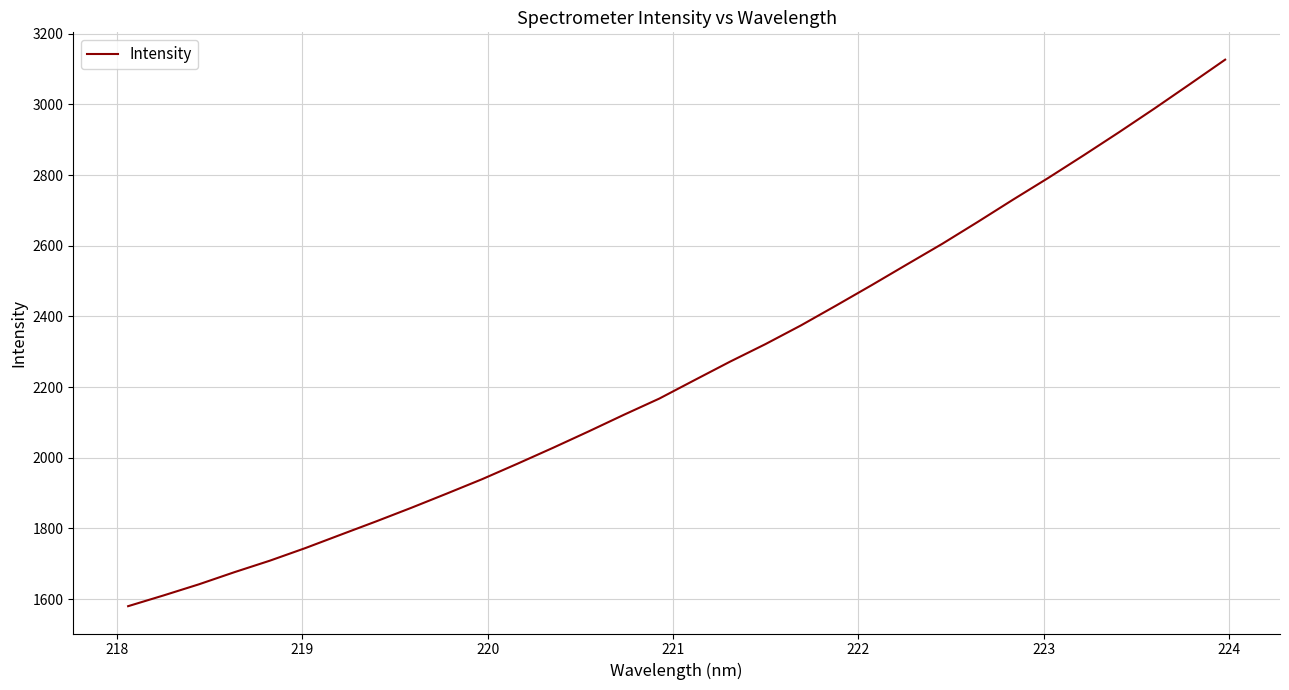

How many lines are shown in the chart?

1